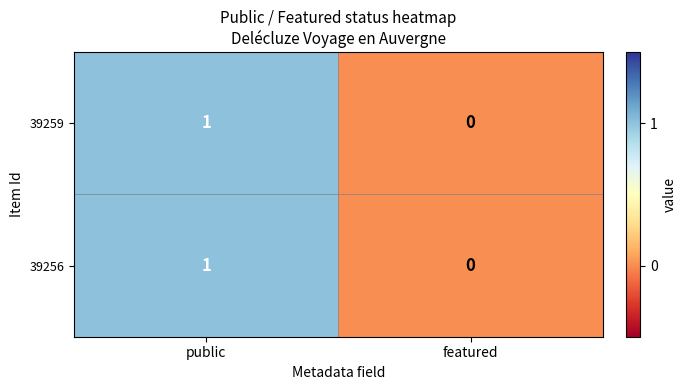

At which category is the sum across all series the highest?

public